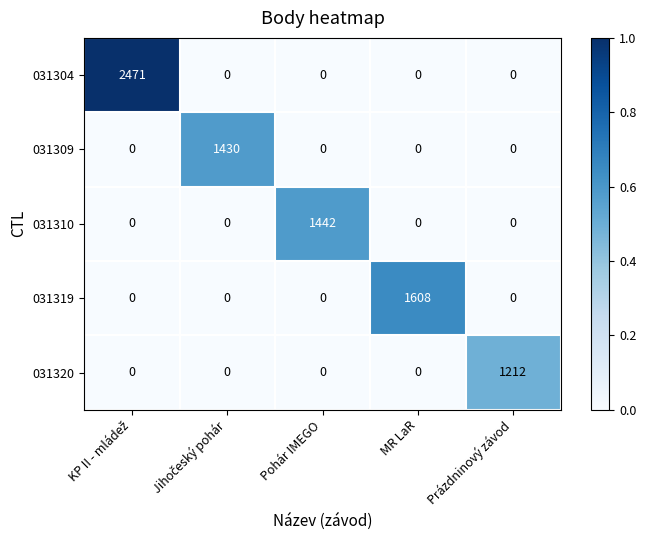

What is the average value of the 031310 series?

288